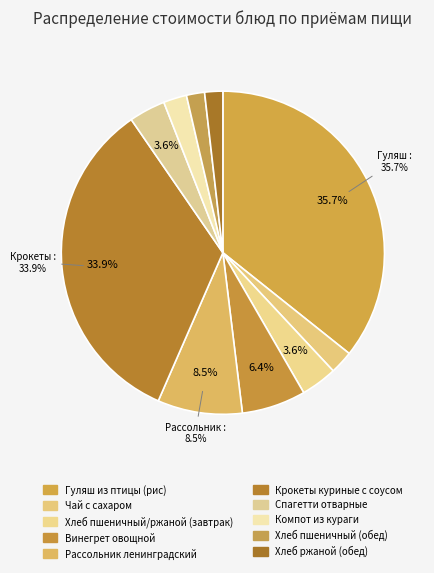

How many slices are in this pie chart?

10